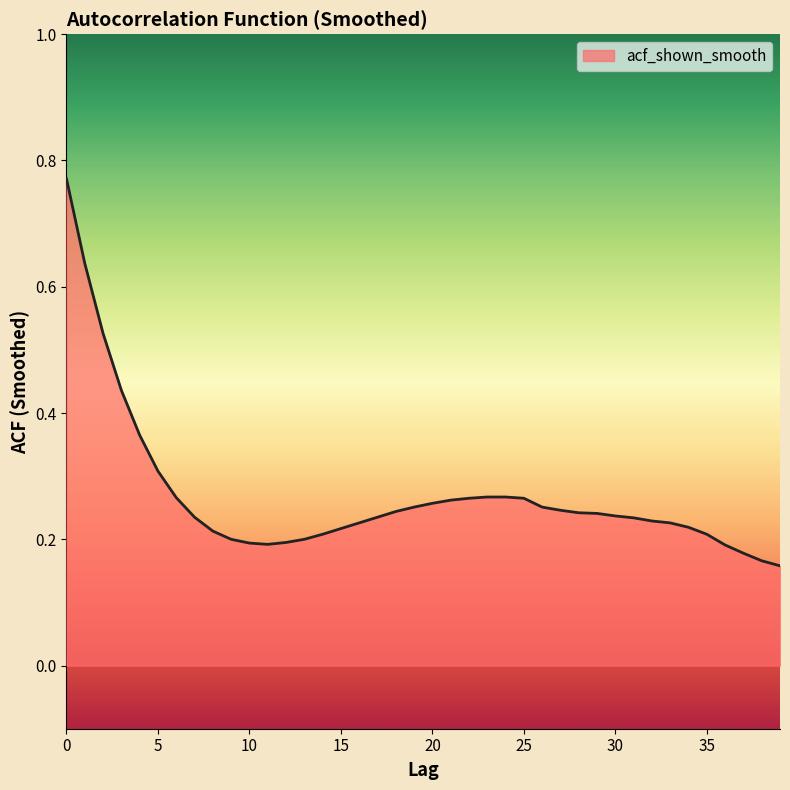

Rank the categories by value from lowest to highest.

39, 38, 37, 36, 11, 10, 12, 9, 13, 14, 35, 8, 15, 34, 16, 33, 32, 31, 7, 17, 30, 29, 28, 18, 27, 19, 26, 20, 21, 22, 25, 6, 23, 24, 5, 4, 3, 2, 1, 0